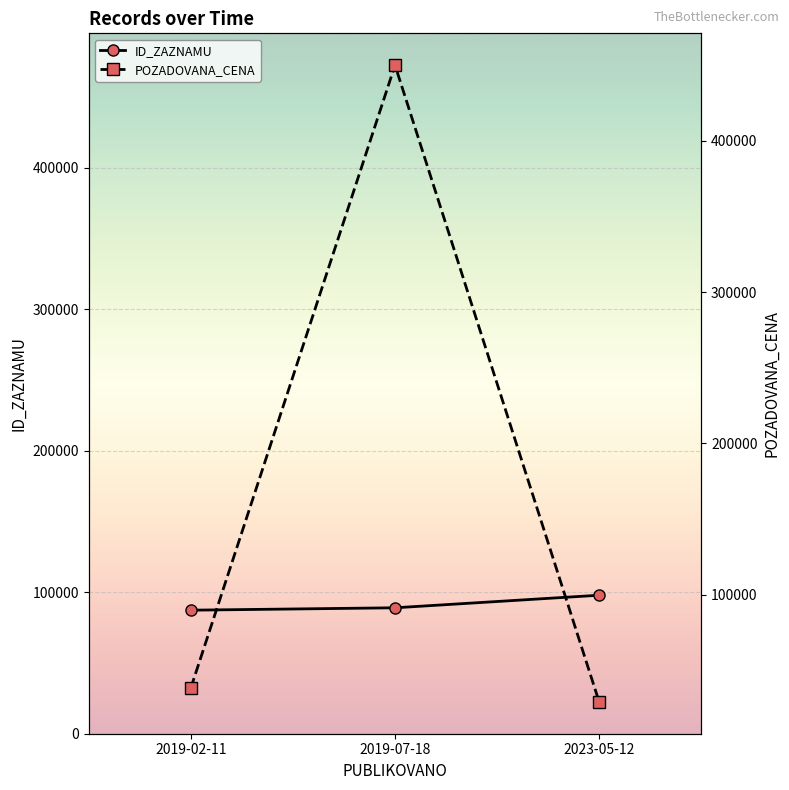

How many values in the POZADOVANA_CENA series are below 38430?

1